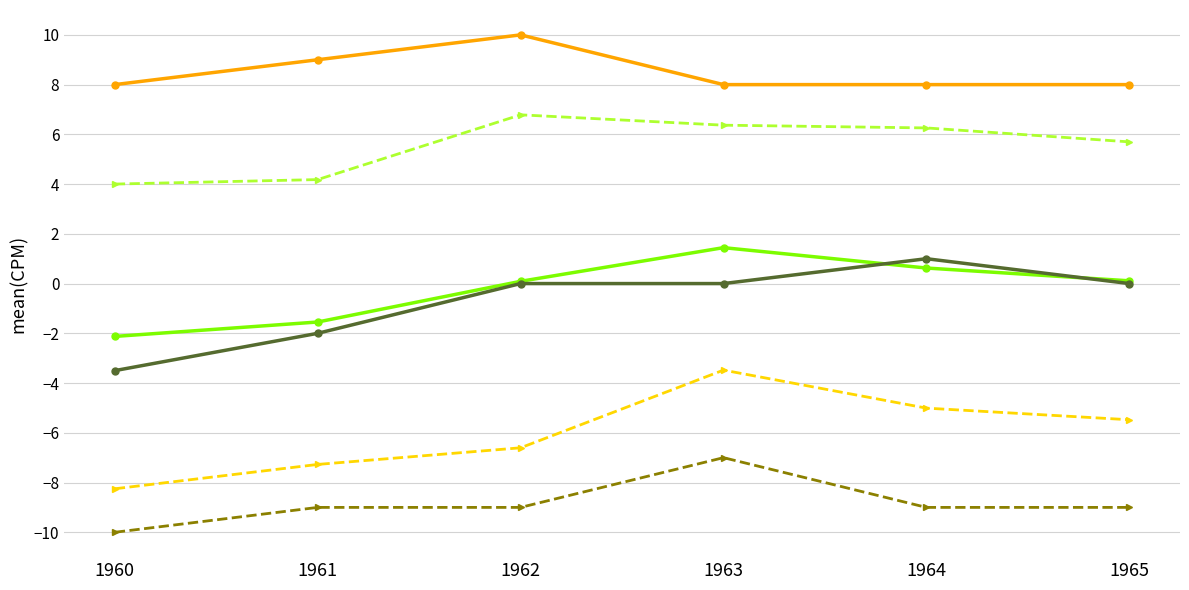

Does the chart have visible grid lines?

Yes